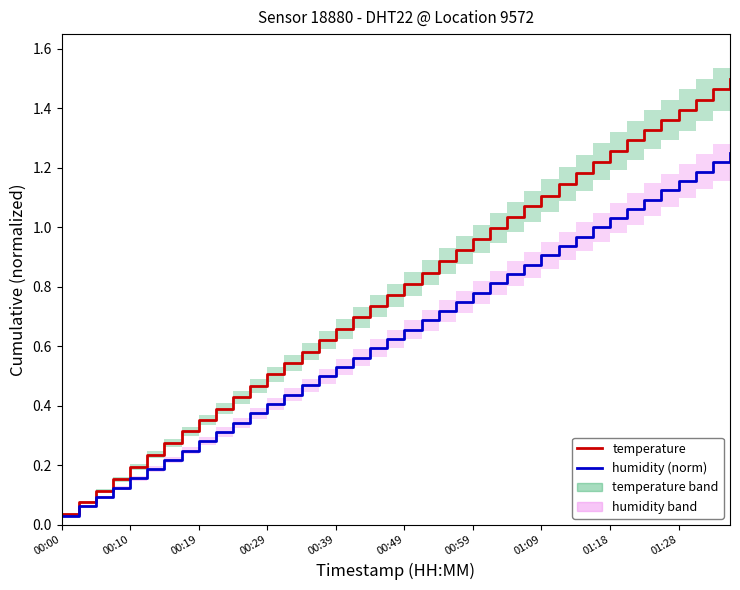

Is the value of temperature at 01:18 greater than the value of humidity (norm) at 00:10?

Yes